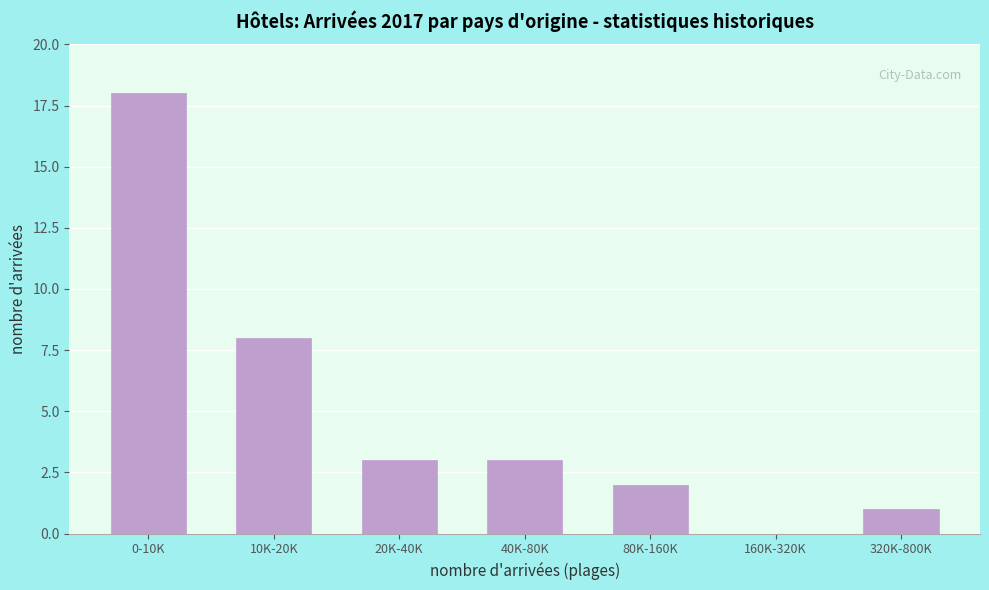

Reading left to right, what are all the values shown in this chart?

0-10K=18	10K-20K=8	20K-40K=3	40K-80K=3	80K-160K=2	160K-320K=0	320K-800K=1